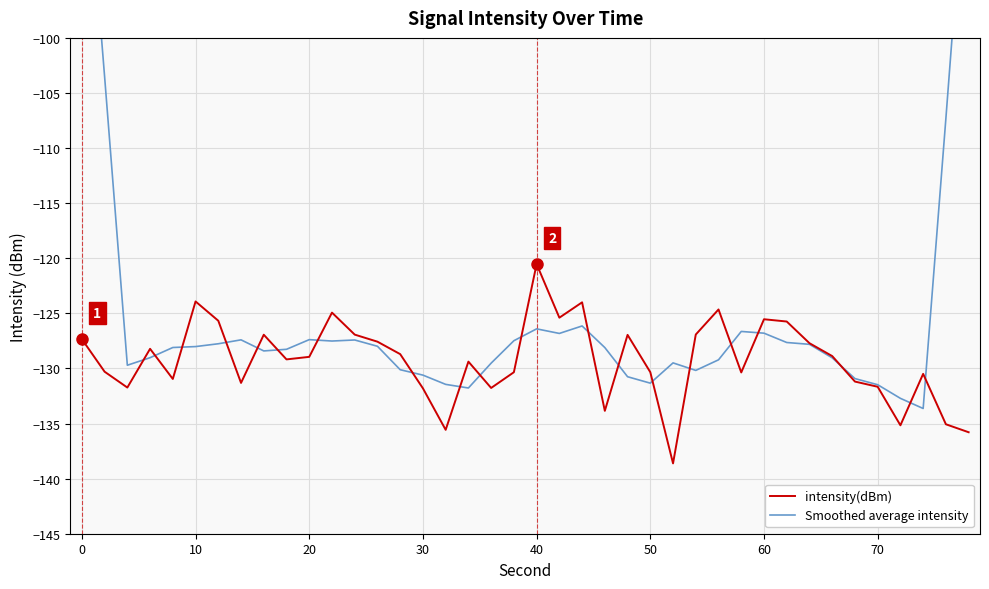

Is it true that intensity(dBm) equals -123.9 at 10?

True